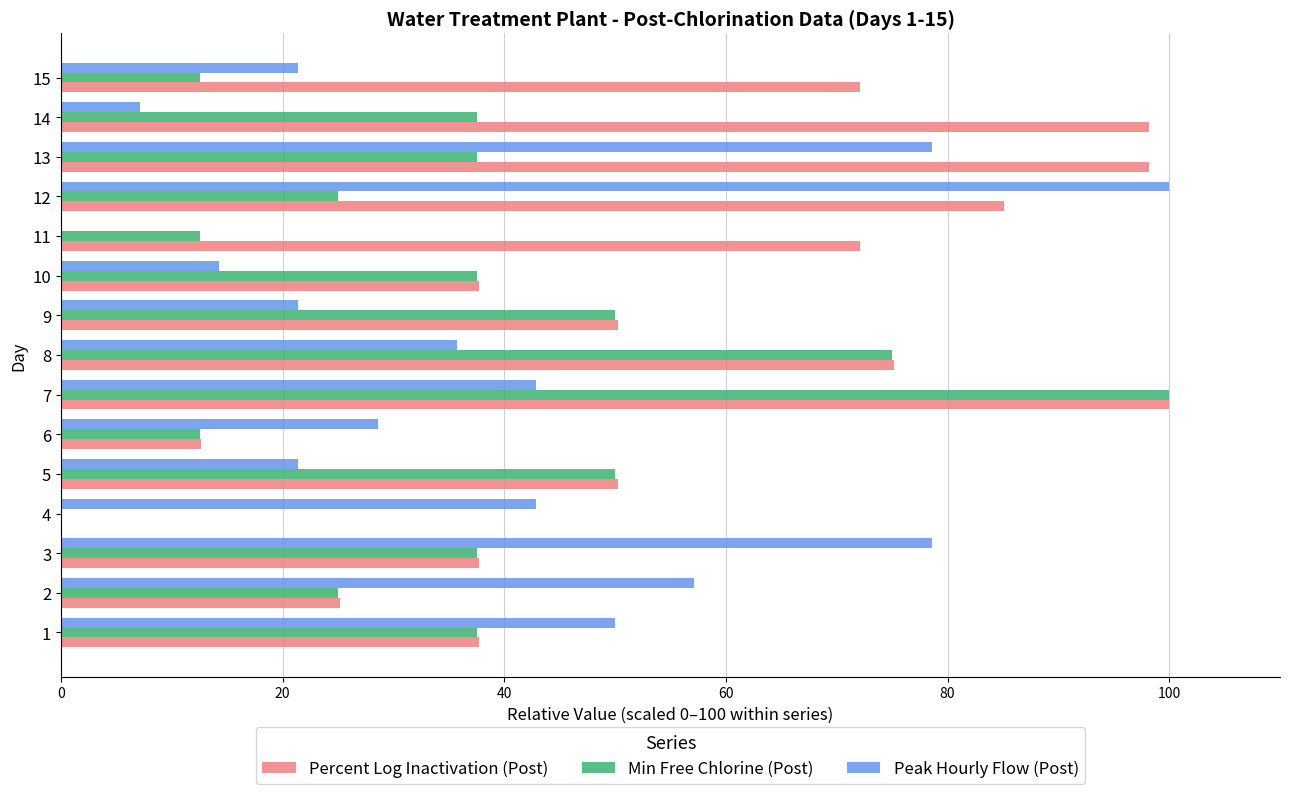

What is the maximum value shown in the chart?

100.0